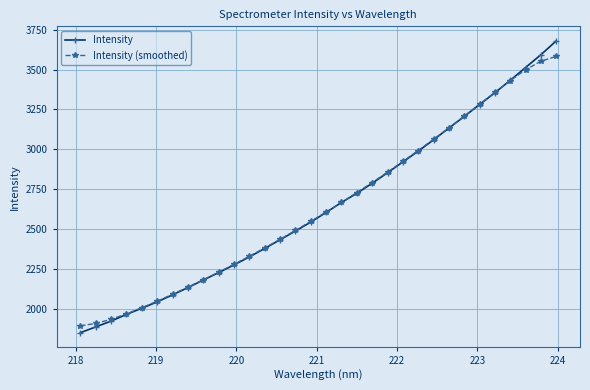

What is the maximum value for Intensity?

3680.4